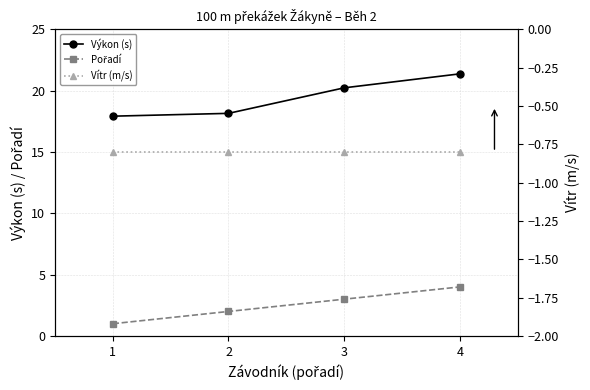

How many lines are shown in the chart?

3